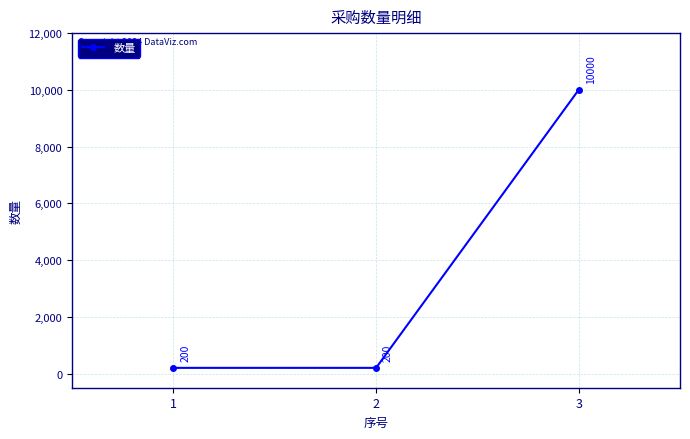

What is the change in value from 2 to 3?

+9800